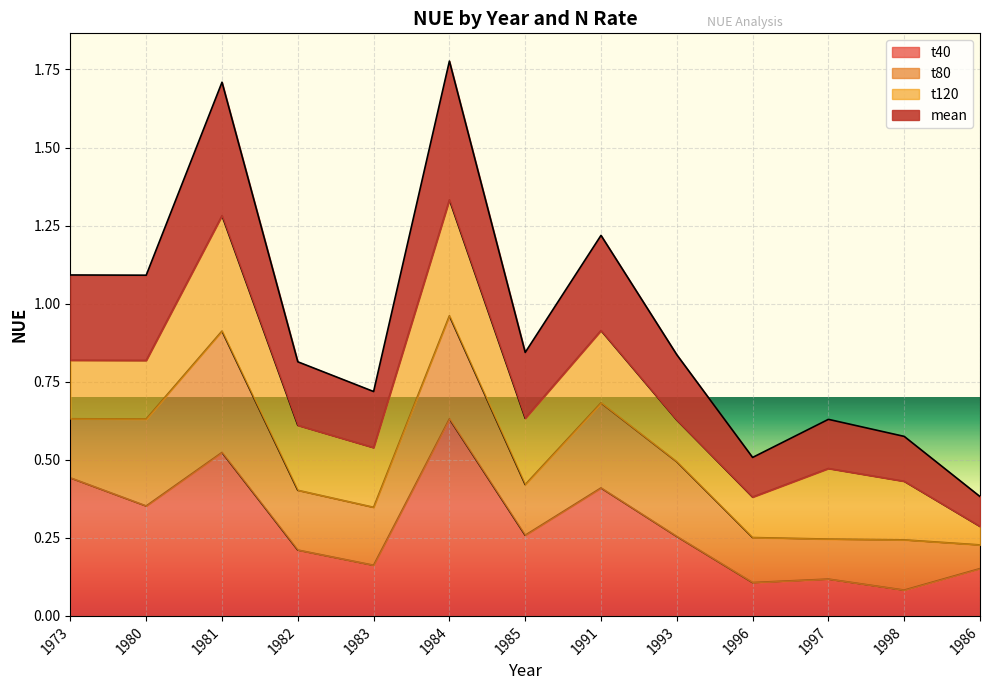

At which label does t40 reach its peak?

1984